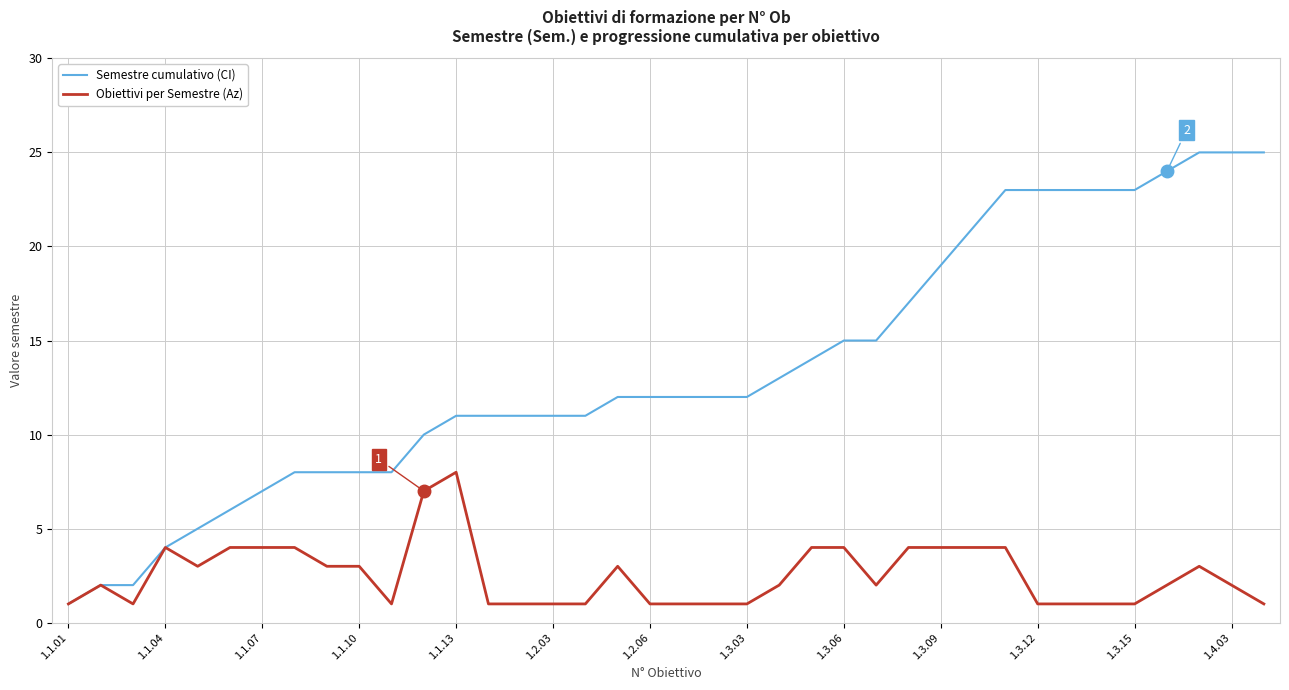

List the series in order of their peak value, highest first.

Semestre cumulativo (CI), Obiettivi per Semestre (Az)